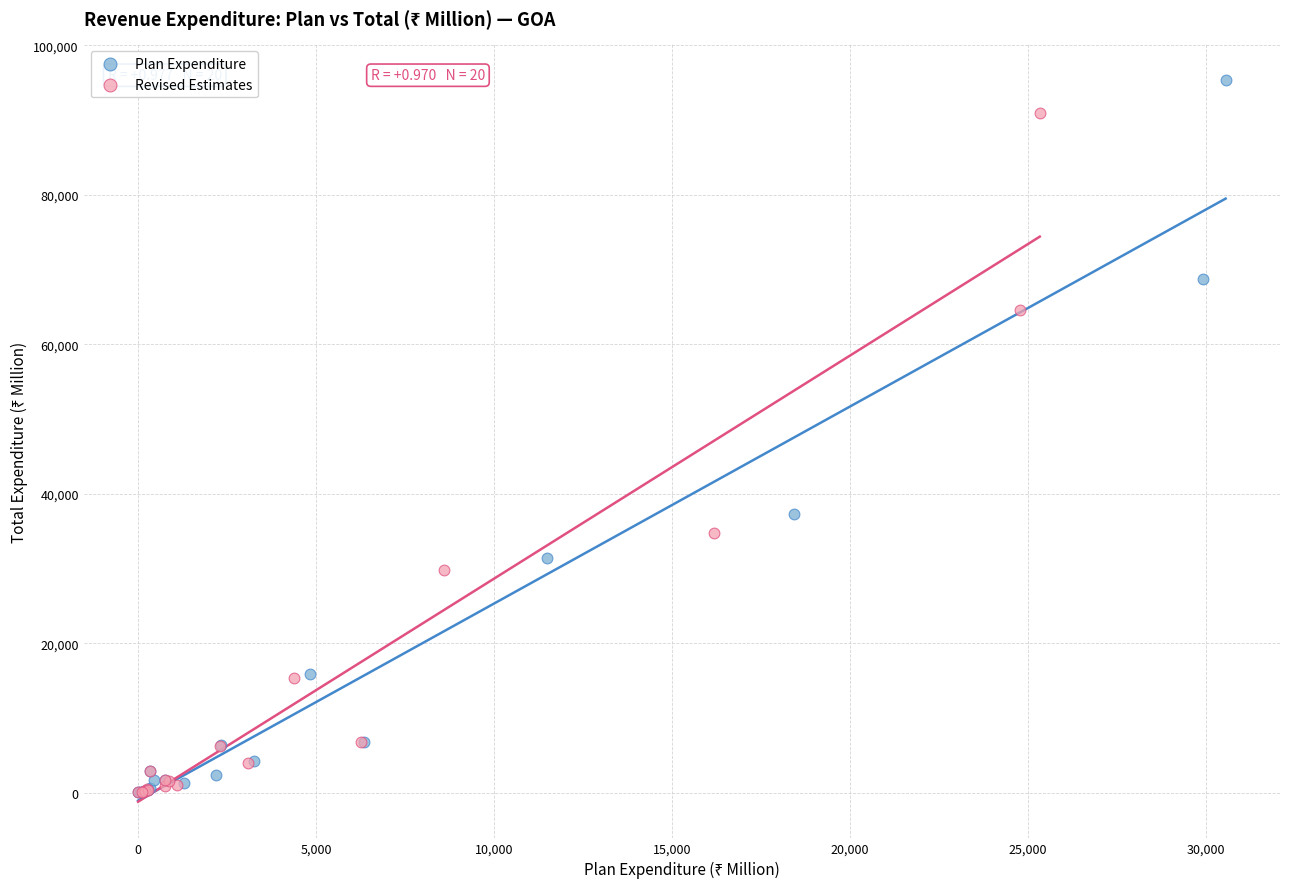

Which series contains the highest Y value?

Plan Expenditure